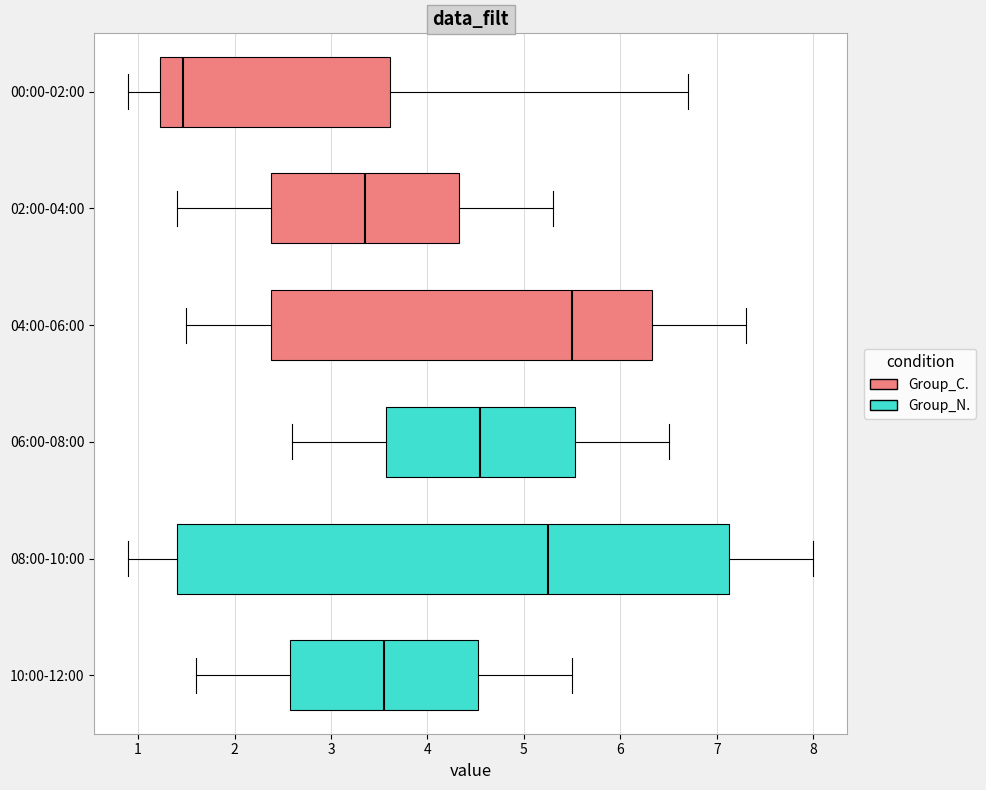

Reading bottom to top, transcribe this box plot: for each box, give where its median line is, the range the box spans, and where its two whiskers end, as read against the x-axis. The values are not printed on the chart, so give them approximately, as read against the axis.

10:00-12:00: median 3.6, box 2.6 to 4.5, whiskers 1.6 to 5.5
08:00-10:00: median 5.3, box 1.4 to 7.1, whiskers 0.9 to 8.0
06:00-08:00: median 4.6, box 3.6 to 5.5, whiskers 2.6 to 6.5
04:00-06:00: median 5.5, box 2.4 to 6.3, whiskers 1.5 to 7.3
02:00-04:00: median 3.4, box 2.4 to 4.3, whiskers 1.4 to 5.3
00:00-02:00: median 1.5, box 1.2 to 3.6, whiskers 0.9 to 6.7